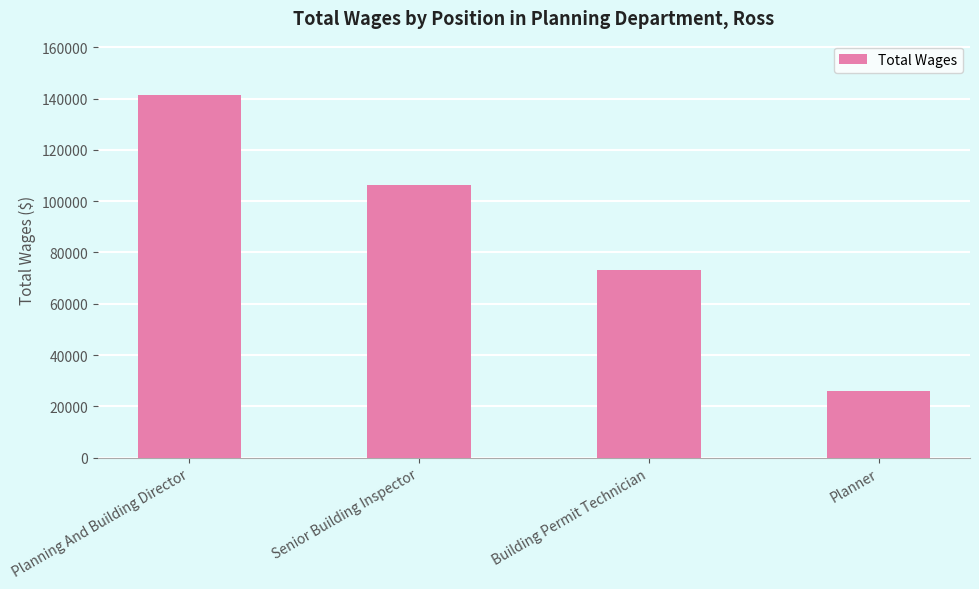

At which category does the chart reach its minimum across all series?

Planner